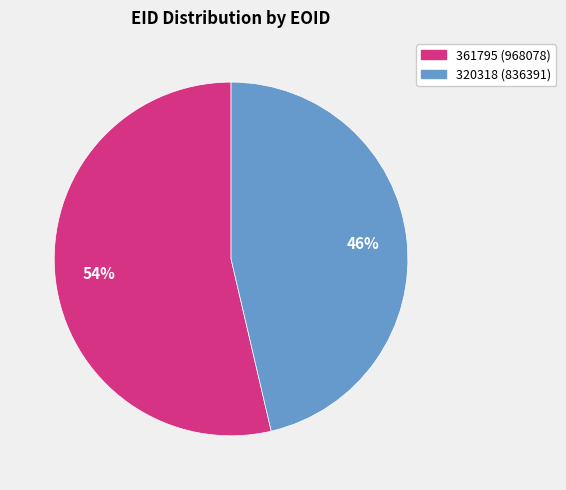

Is the sum of 320318 and 361795 greater than half?

Yes